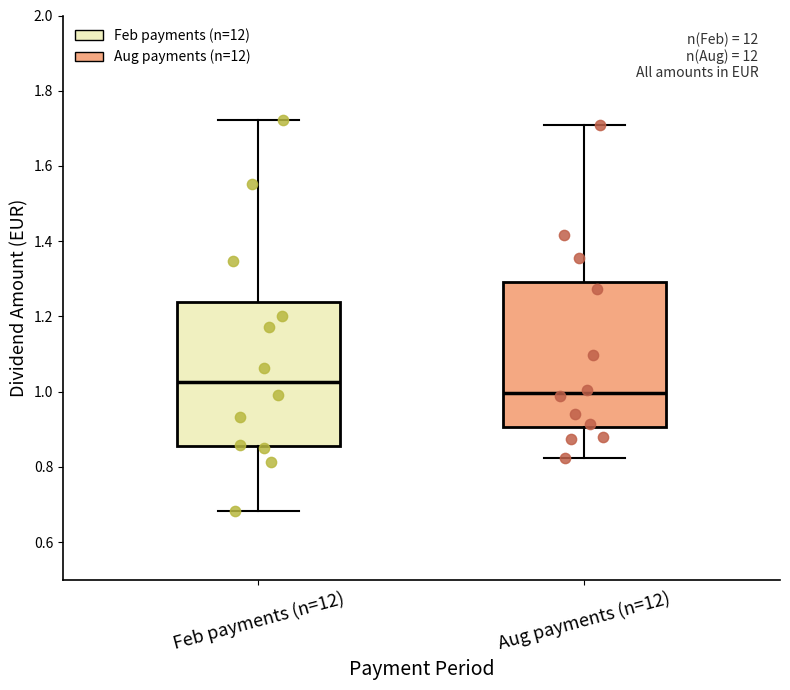

Where is the upper edge of the box for Feb payments (n=12) on the y-axis? The values are not printed on the chart, so give them approximately, as read against the axis.

1.24